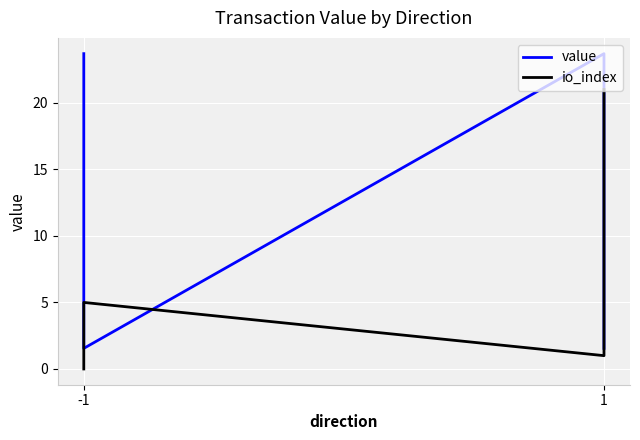

At how many categories does at least one series exceed 18?

3